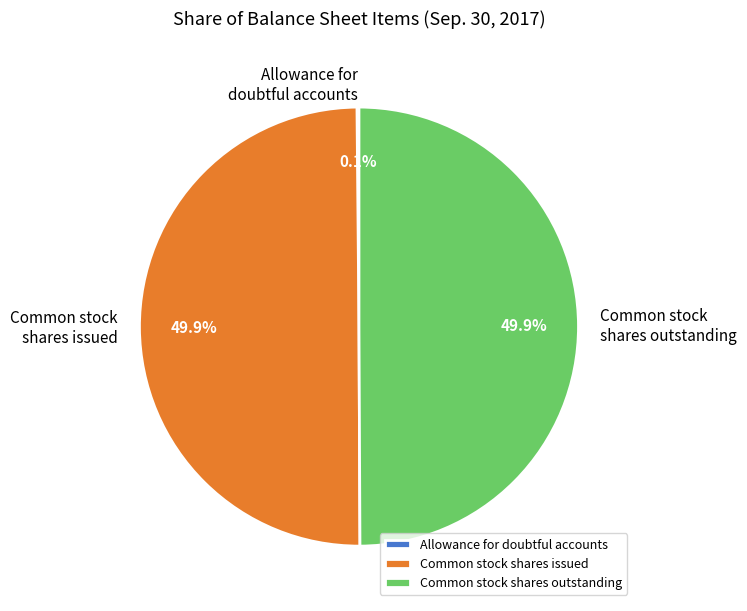

How much of the chart is everything except Common stock shares outstanding?

50.1%